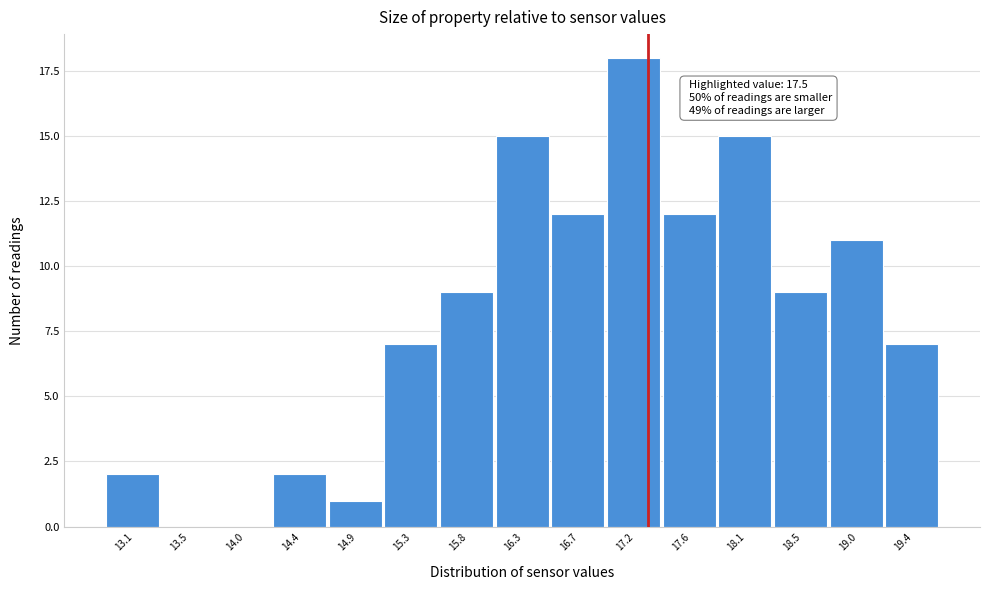

Reading left to right, extract all data points from this chart.

13.1=2	13.5=0	14.0=0	14.4=2	14.9=1	15.3=7	15.8=9	16.3=15	16.7=12	17.2=18	17.6=12	18.1=15	18.5=9	19.0=11	19.4=7